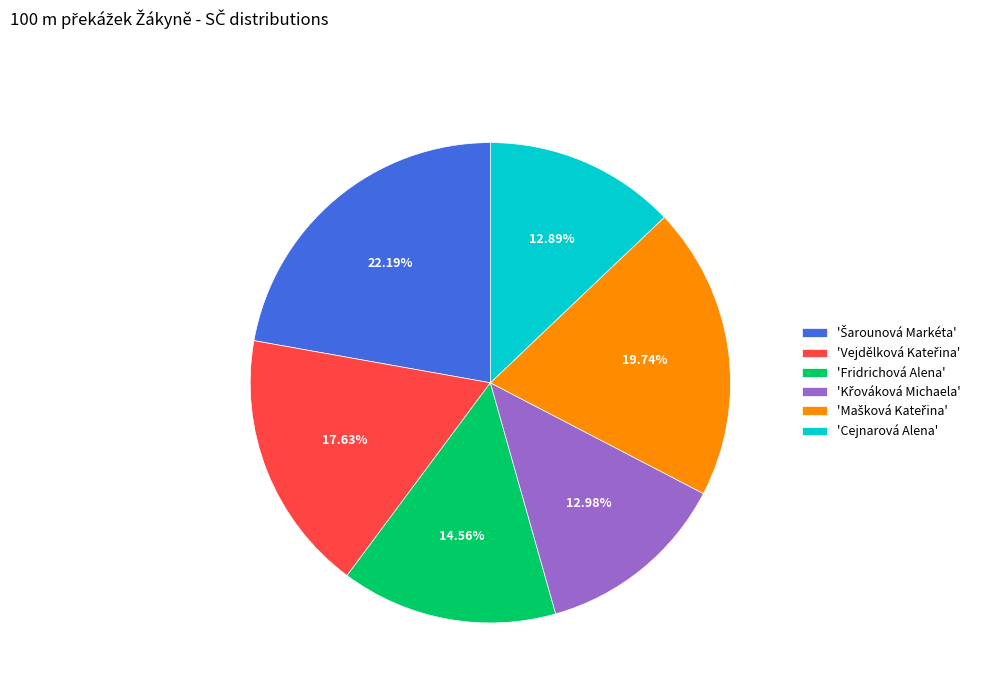

Approximately how many times larger is the value at 'Fridrichová Alena' compared to 'Cejnarová Alena'?

1.1